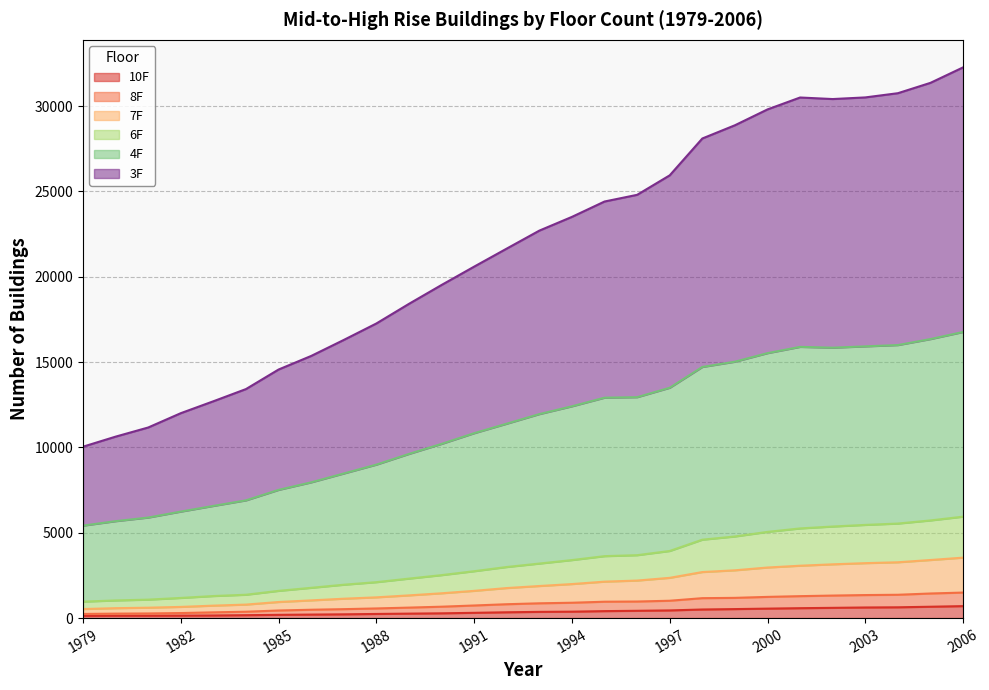

At which label is 7F closest to 2036?

1994